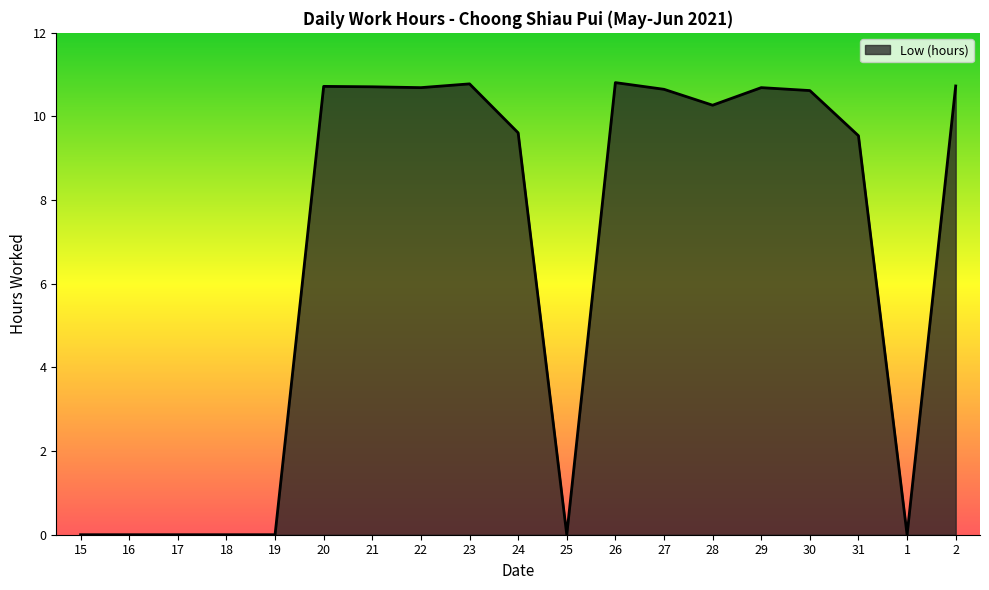

True or false: the data shows -4.8 at 17.

False